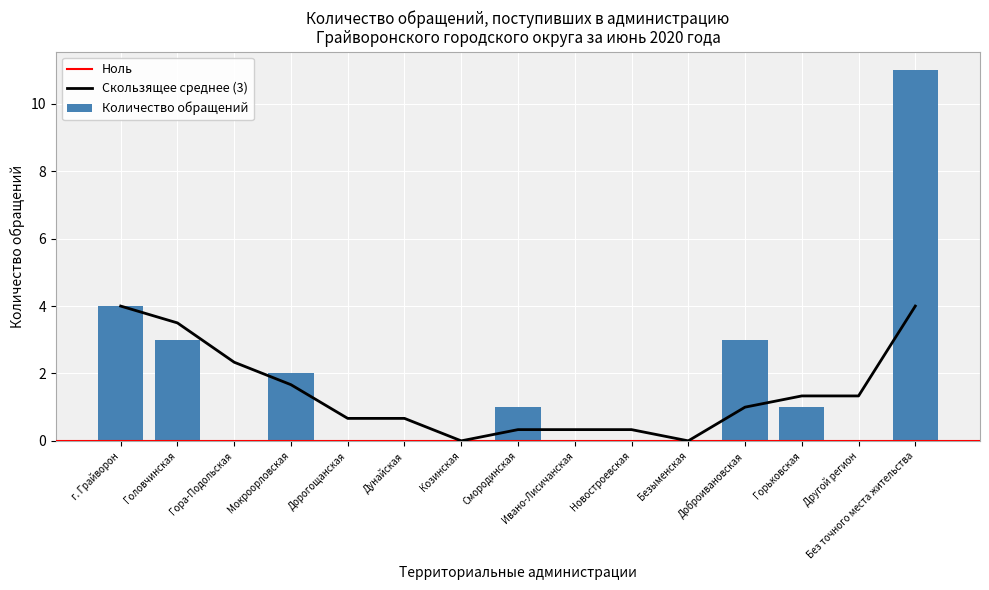

The value at Горьковская is 1. True or false?

True